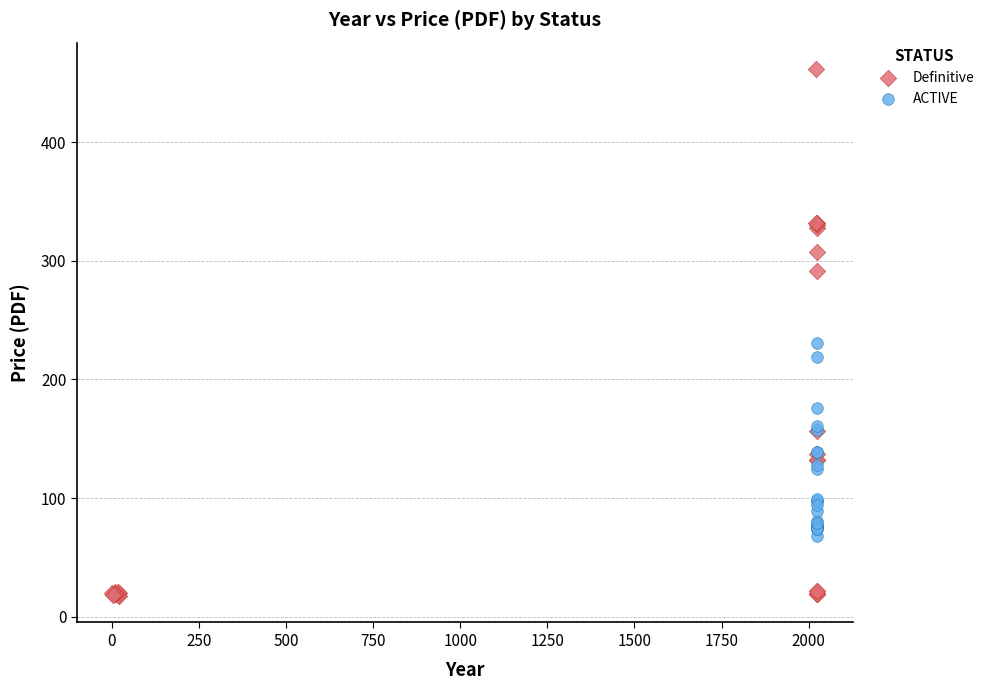

Which series reaches the maximum Y coordinate?

Definitive